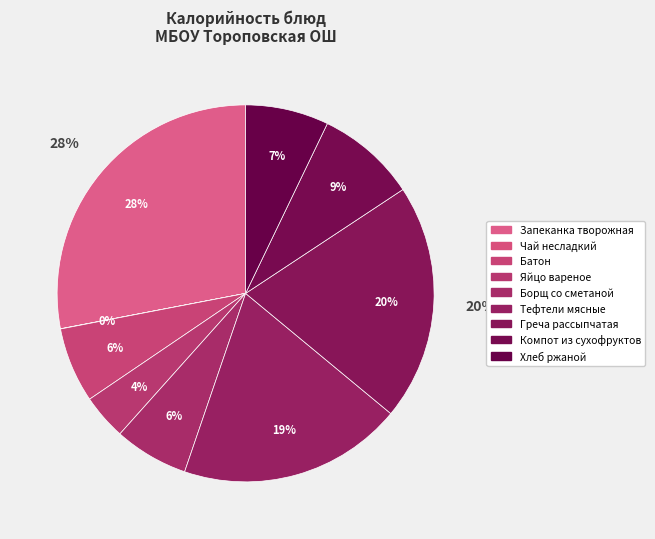

To the nearest percent, what portion does тефтели мясные represent?

19%